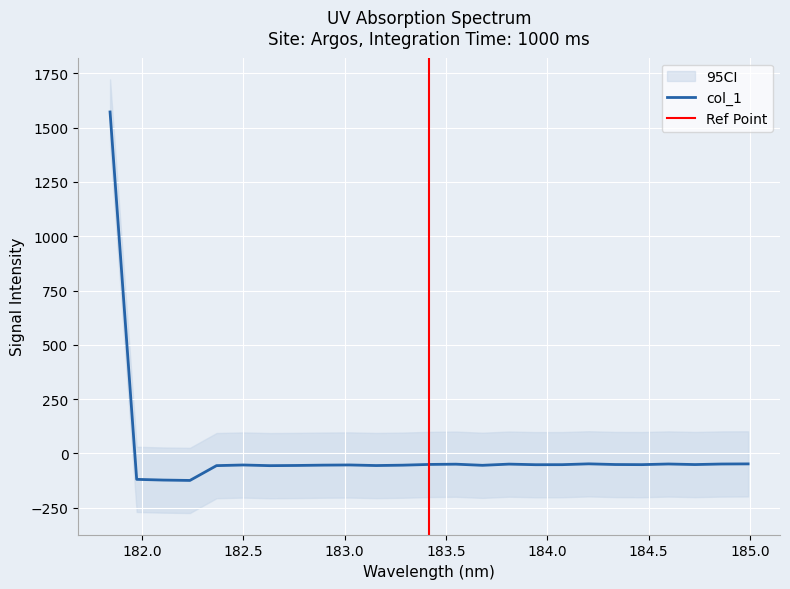

Reading left to right, what are all the values shown in this chart?

1571.7	-119.0	-122.3	-124.0	-55.8	-52.9	-56.0	-55.1	-53.6	-52.8	-55.4	-53.7	-50.3	-49.2	-54.4	-48.9	-51.6	-51.4	-47.6	-50.8	-51.3	-48.3	-50.9	-48.4	-47.8